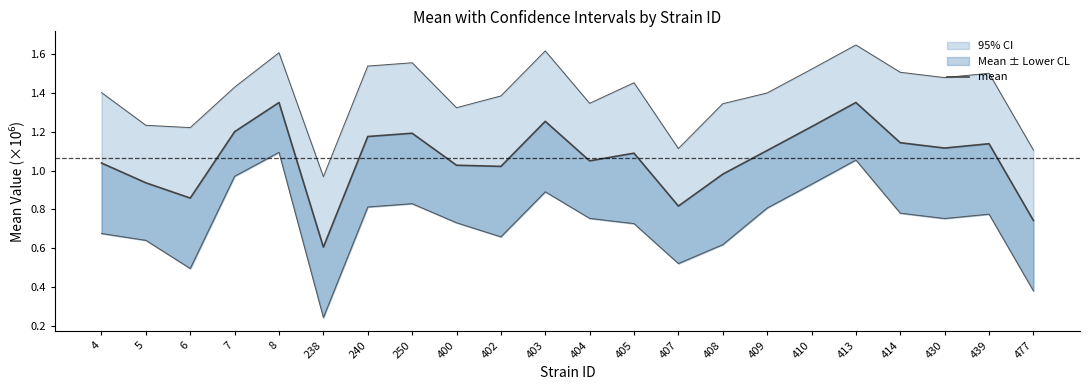

What is the sum of all values?

23.4